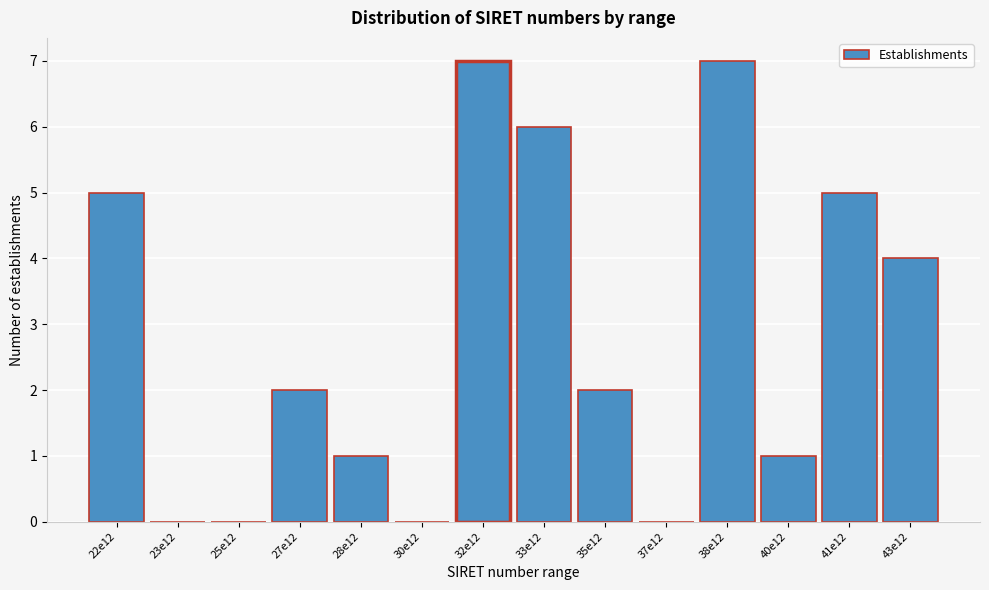

Reading left to right, list all the values displayed in this chart.

22e12=5	23e12=0	25e12=0	27e12=2	28e12=1	30e12=0	32e12=7	33e12=6	35e12=2	37e12=0	38e12=7	40e12=1	41e12=5	43e12=4